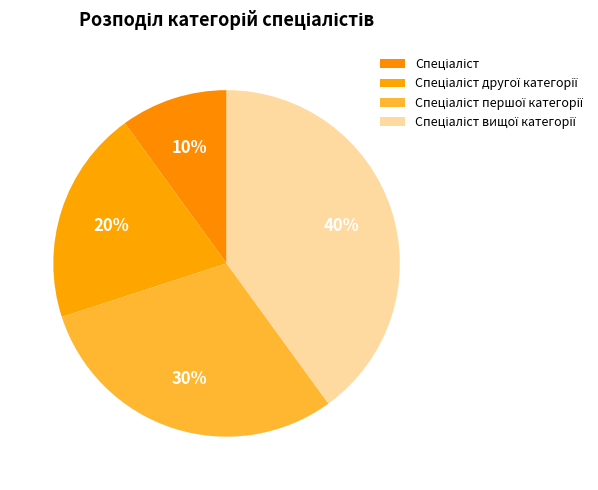

To the nearest percent, what percentage of the pie is Спеціаліст вищої категорії?

40%